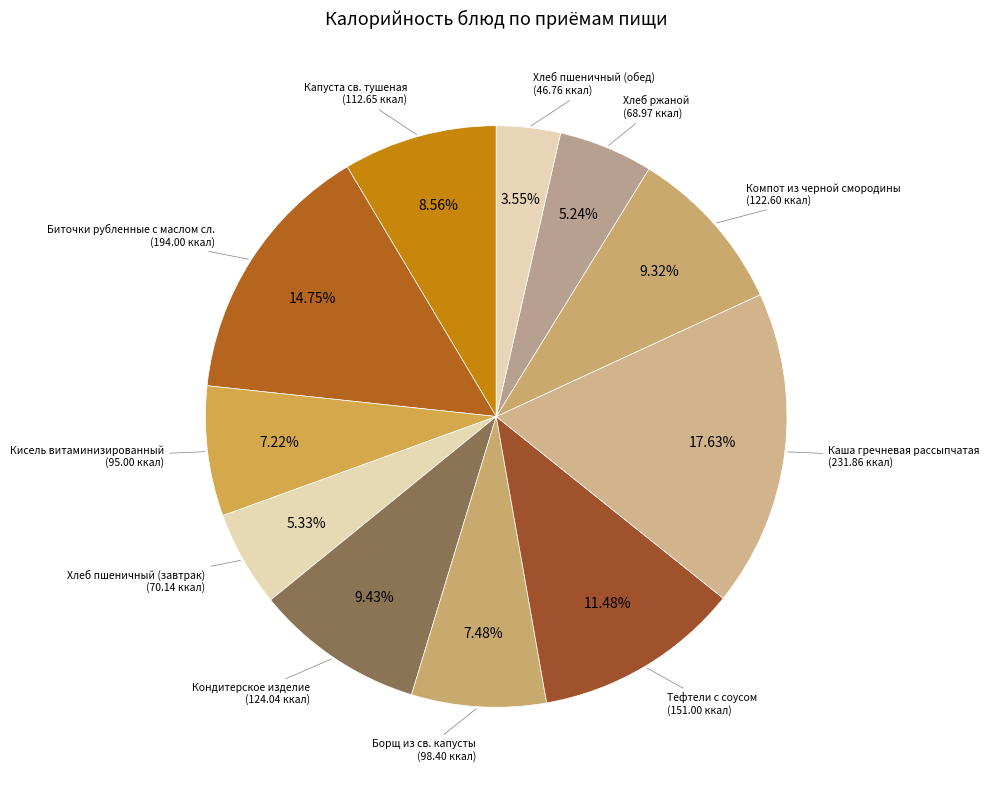

How many segments does this pie chart have?

11